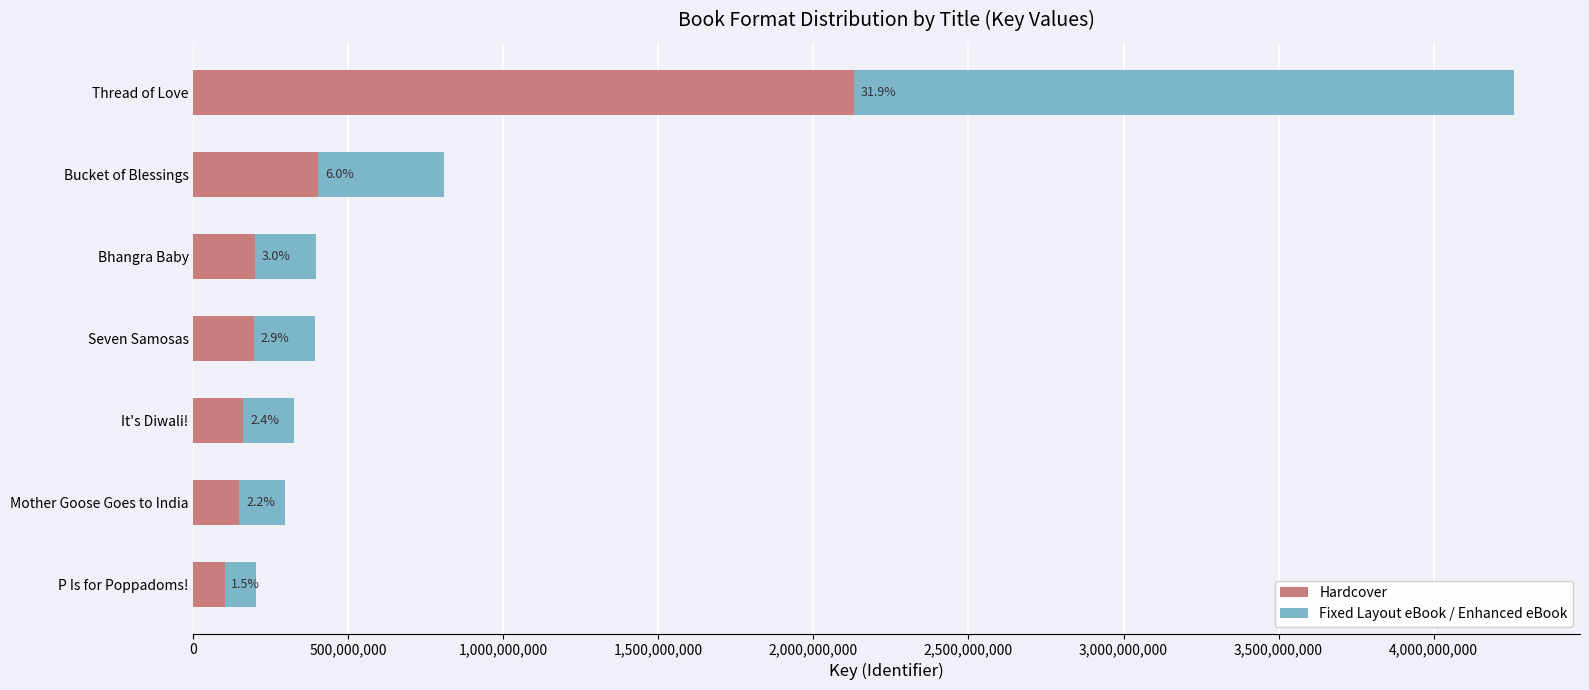

What are all the series names shown in the legend?

Hardcover, Fixed Layout eBook / Enhanced eBook